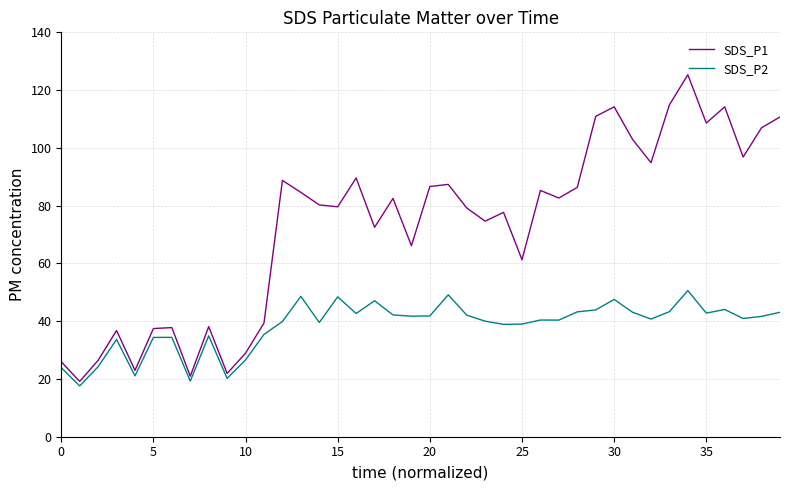

What is the greatest value displayed?

125.3